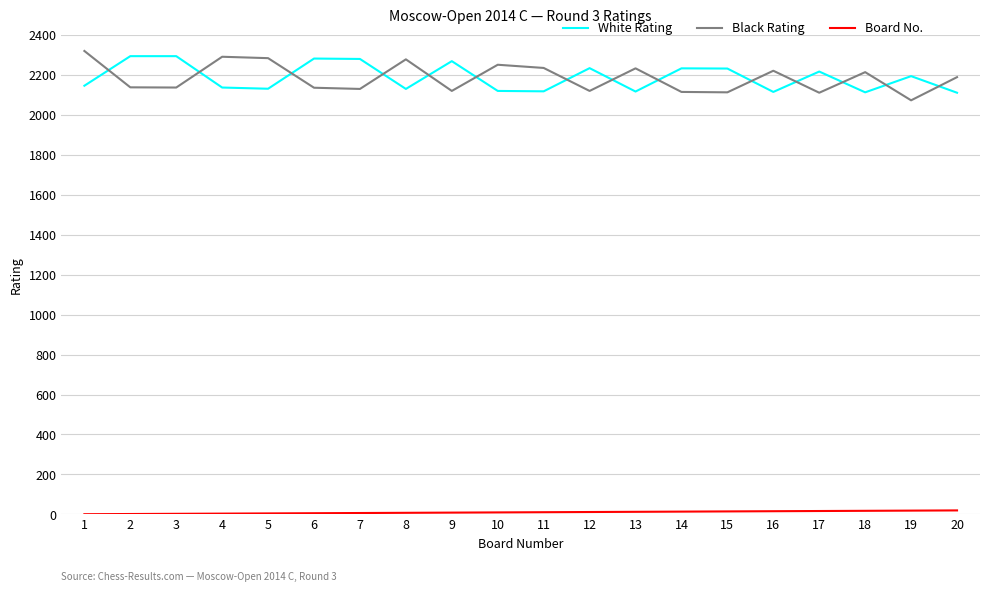

What is the greatest value displayed?

2319